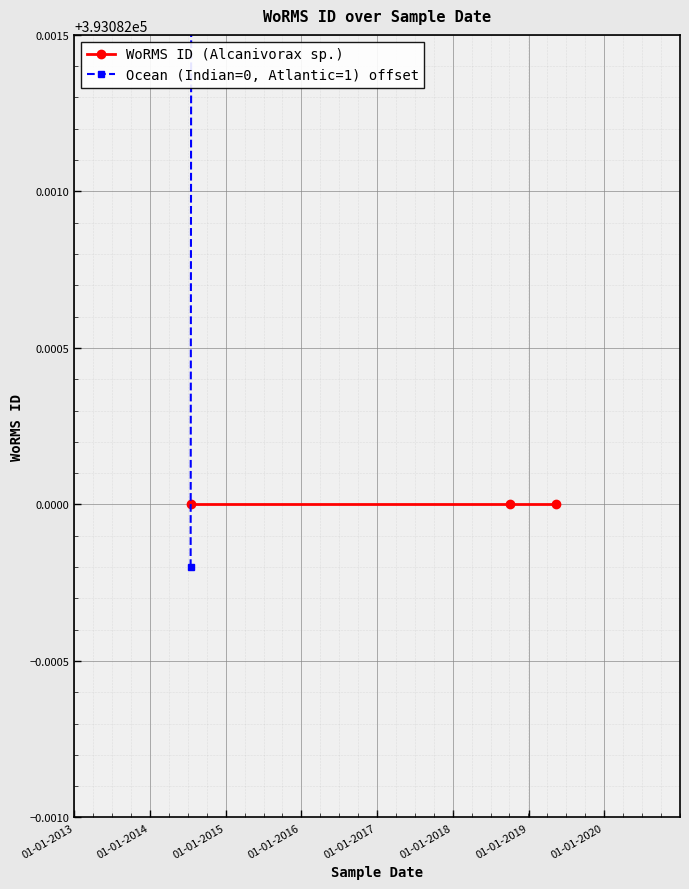

How many lines are shown in the chart?

2